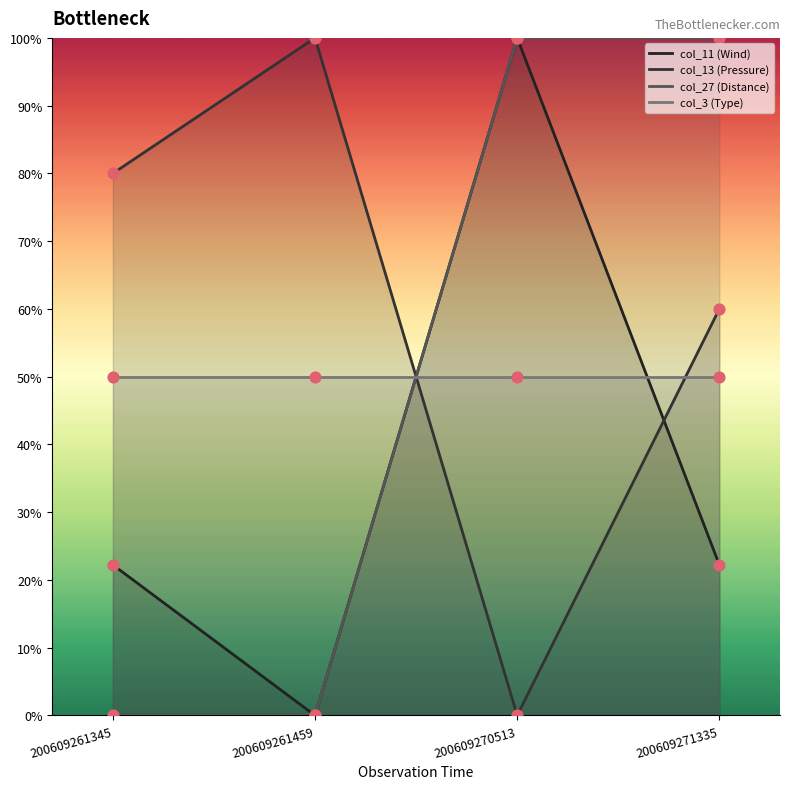

Which series has the widest spread of Y values?

col_11 (Wind)